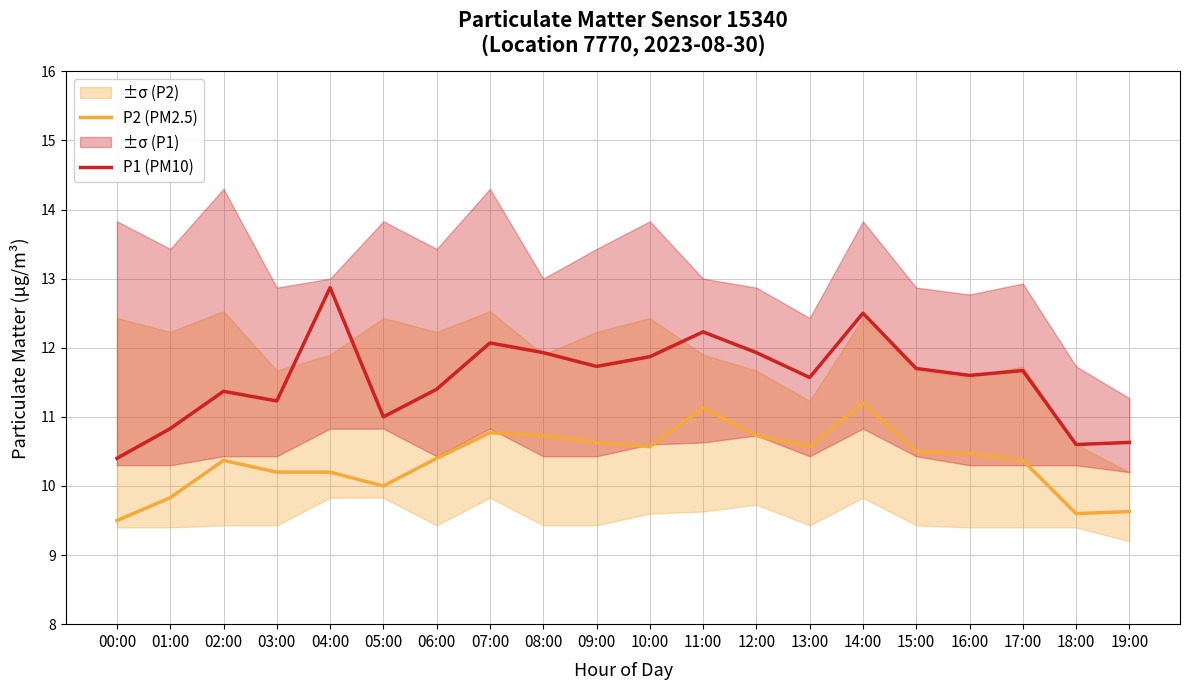

How many distinct data groups are displayed?

2